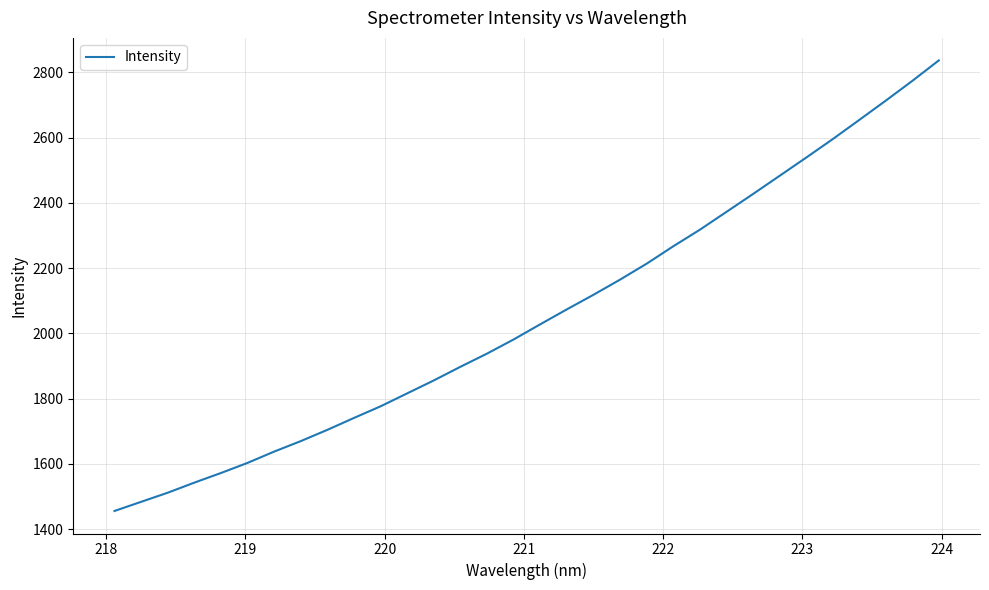

What is the smallest value displayed?

1455.3